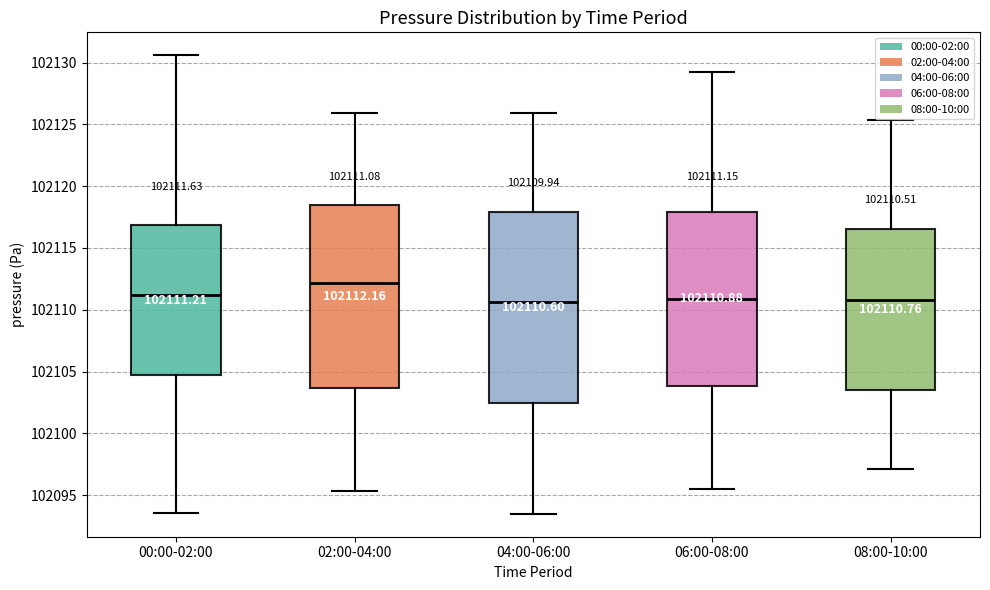

Which box is the tallest, from its lower edge to its upper edge?

04:00-06:00